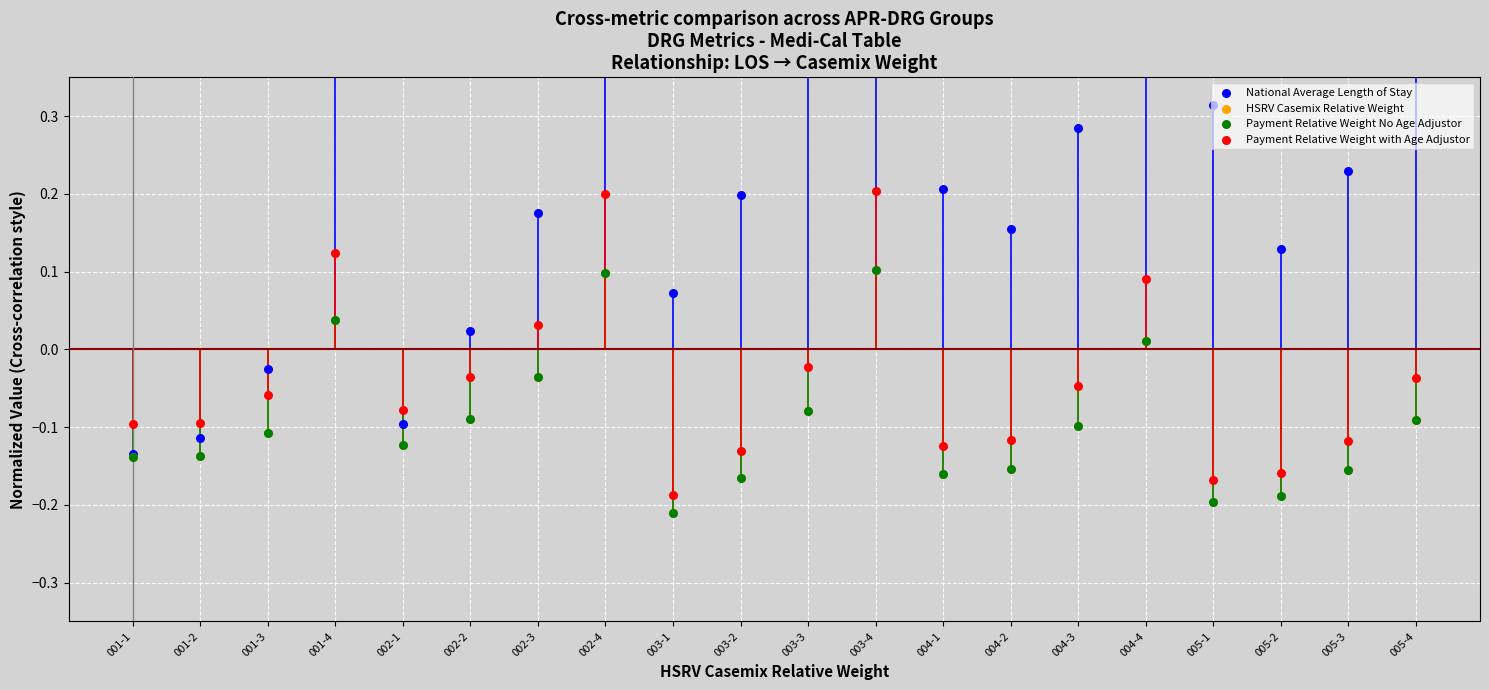

What is the total value across all series at 003-3?

0.2